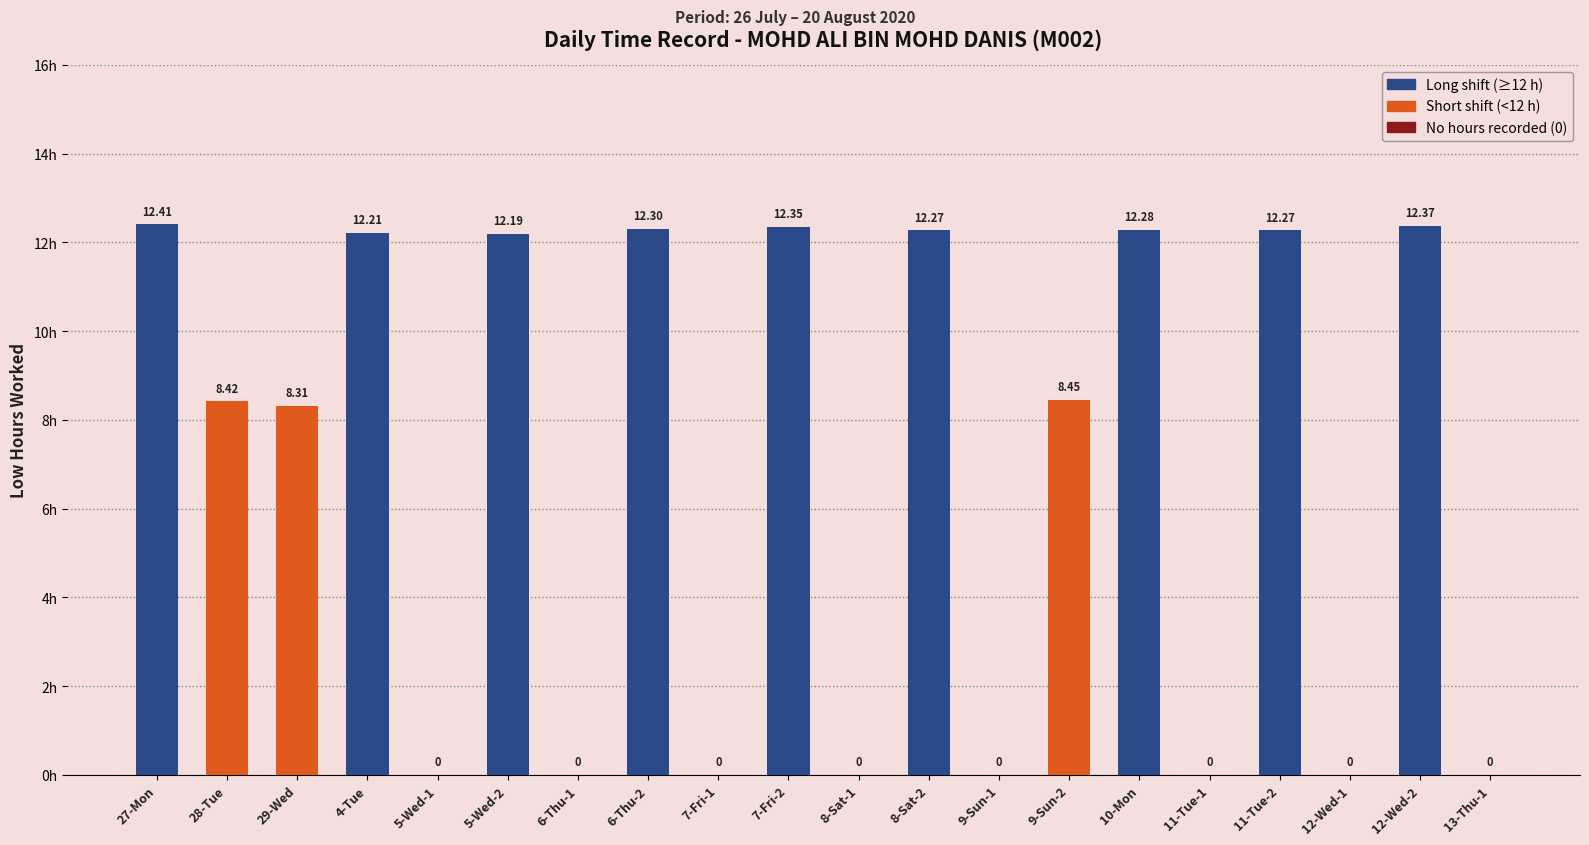

How many values are above zero?

12